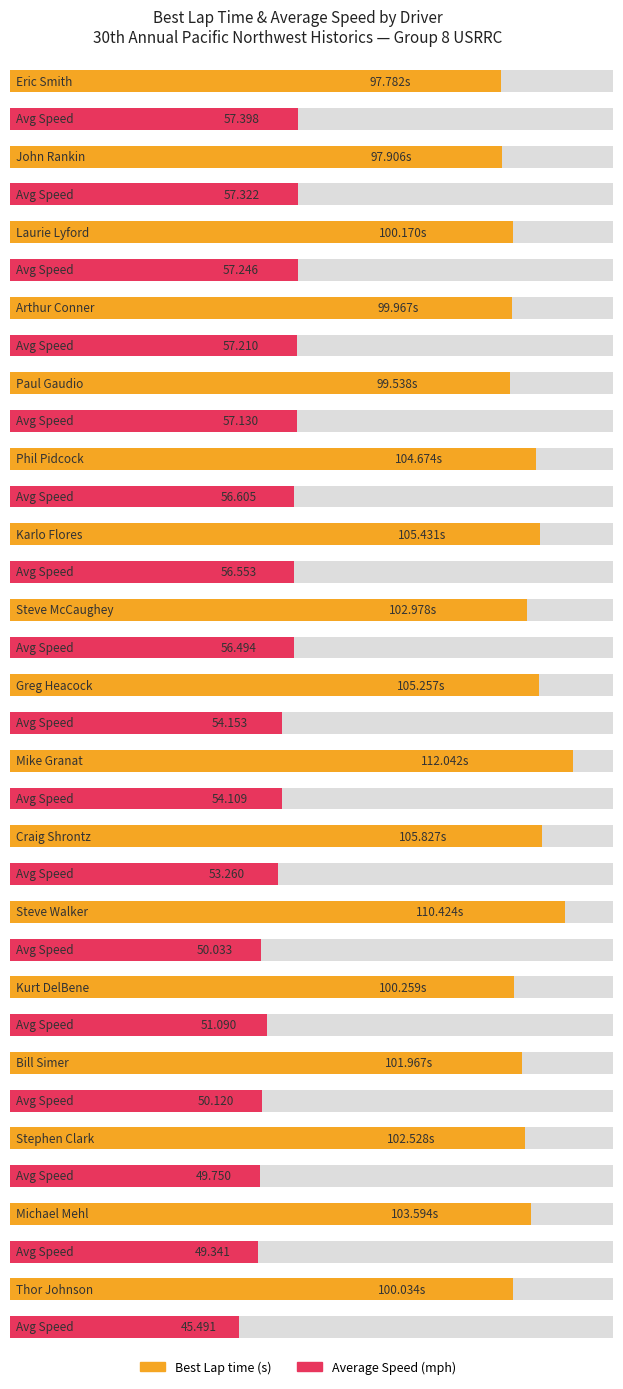

Which series changed the most between Arthur Conner and Michael Mehl?

Average Speed